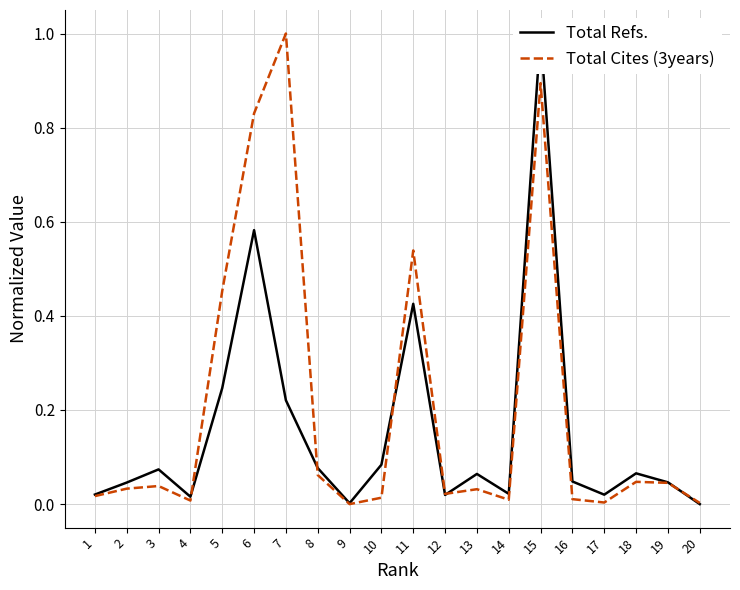

How many data points in Total Cites (3years) are above 0?

19